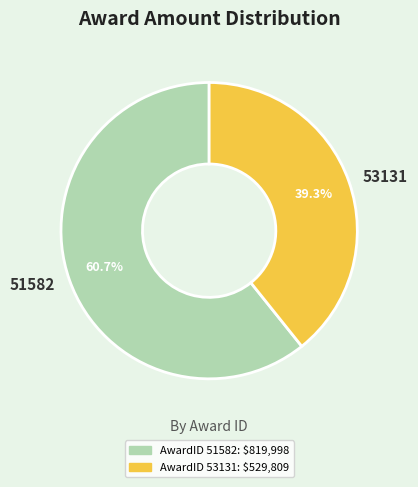

Which slice represents more than half of the pie?

51582